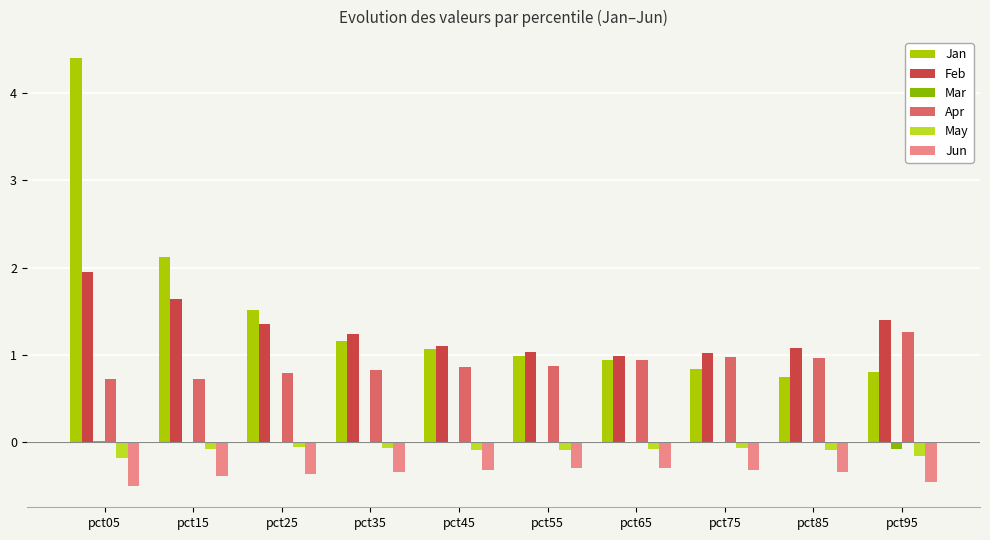

What is the difference between the highest and lowest values at pct85?

1.4